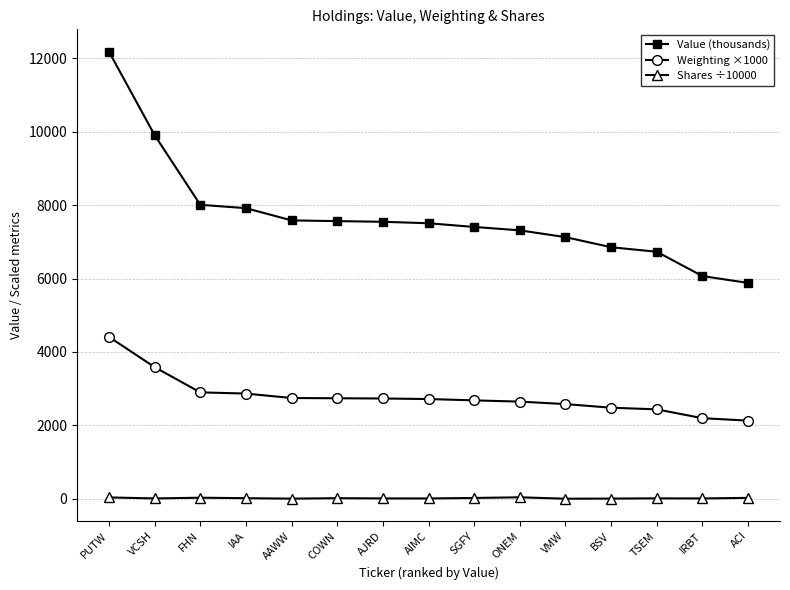

True or false: Shares ÷10000 and Value (thousands) cross at least once.

False